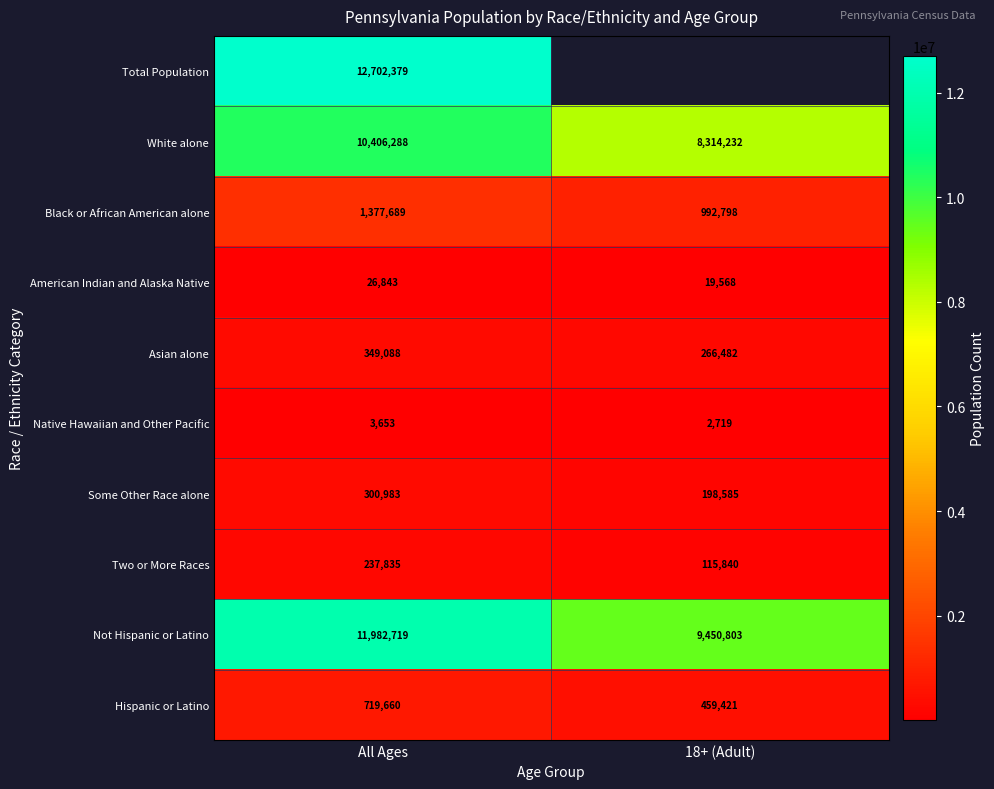

Where is Black or African American alone nearest to the value 1185243?

18+ (Adult)